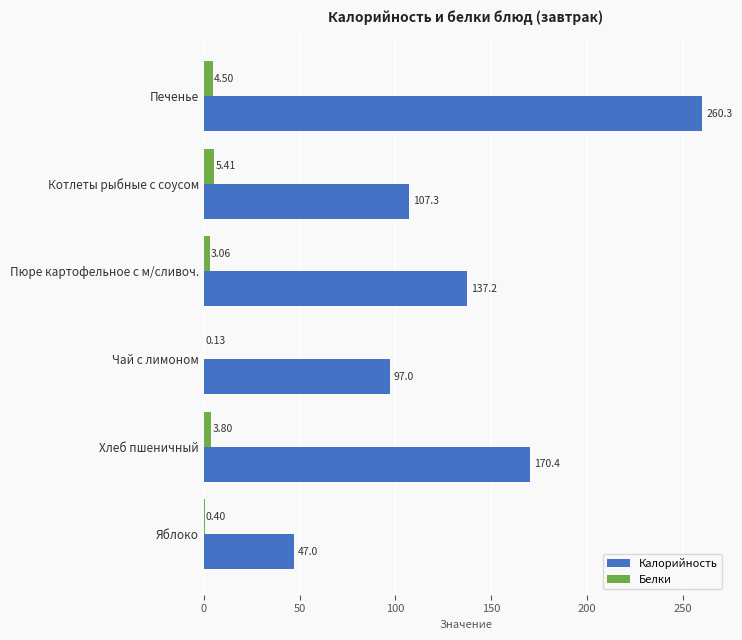

Which series has the largest total across all categories?

Калорийность